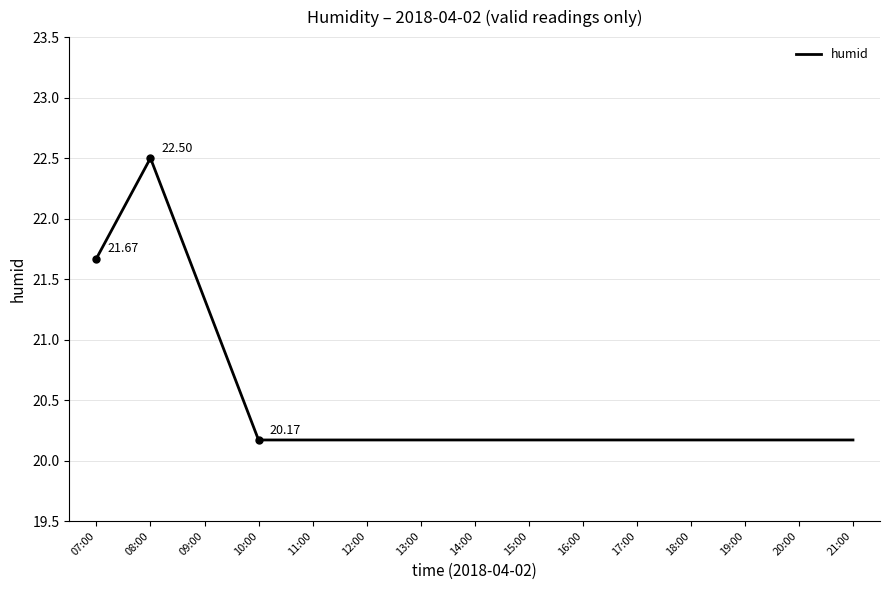

What is the label of the 10th point from the right?

12:00